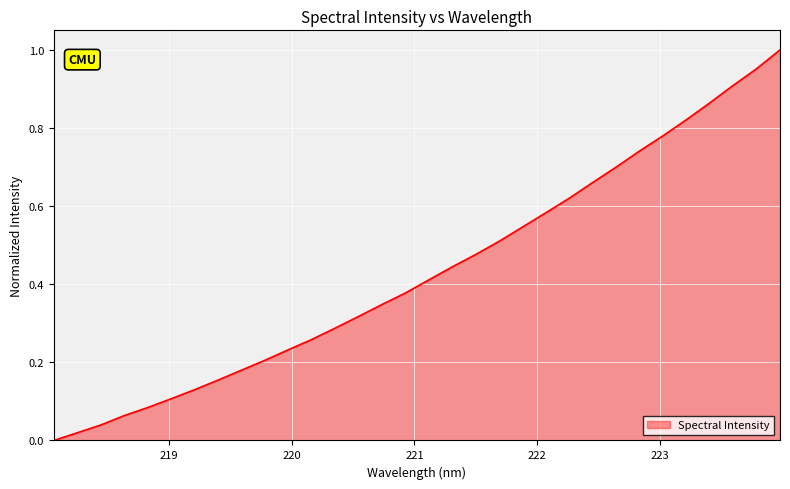

How many lines are shown in the chart?

1